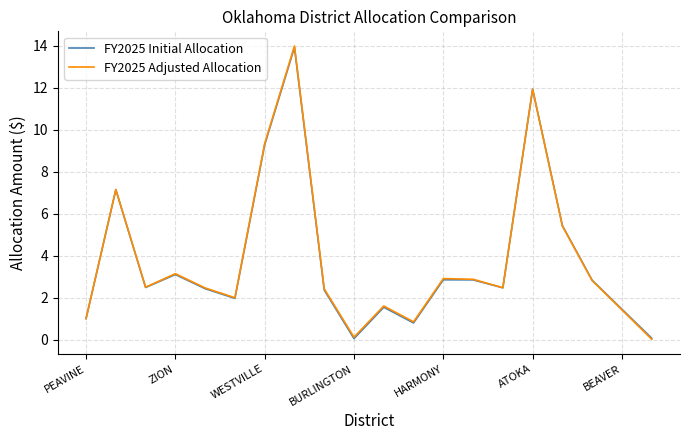

Count the number of data series in this chart.

2